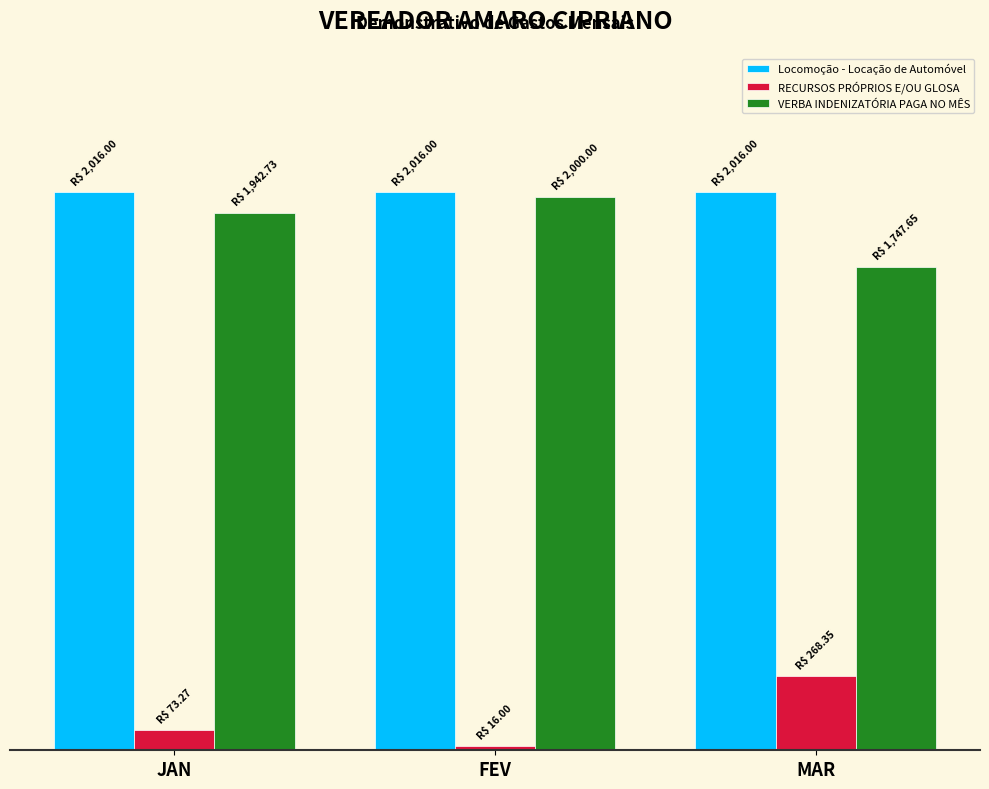

Where does the RECURSOS PRÓPRIOS E/OU GLOSA series first go above 73?

JAN